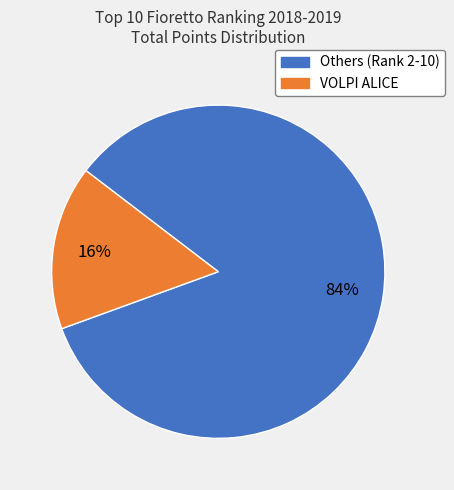

How many segments does this pie chart have?

2